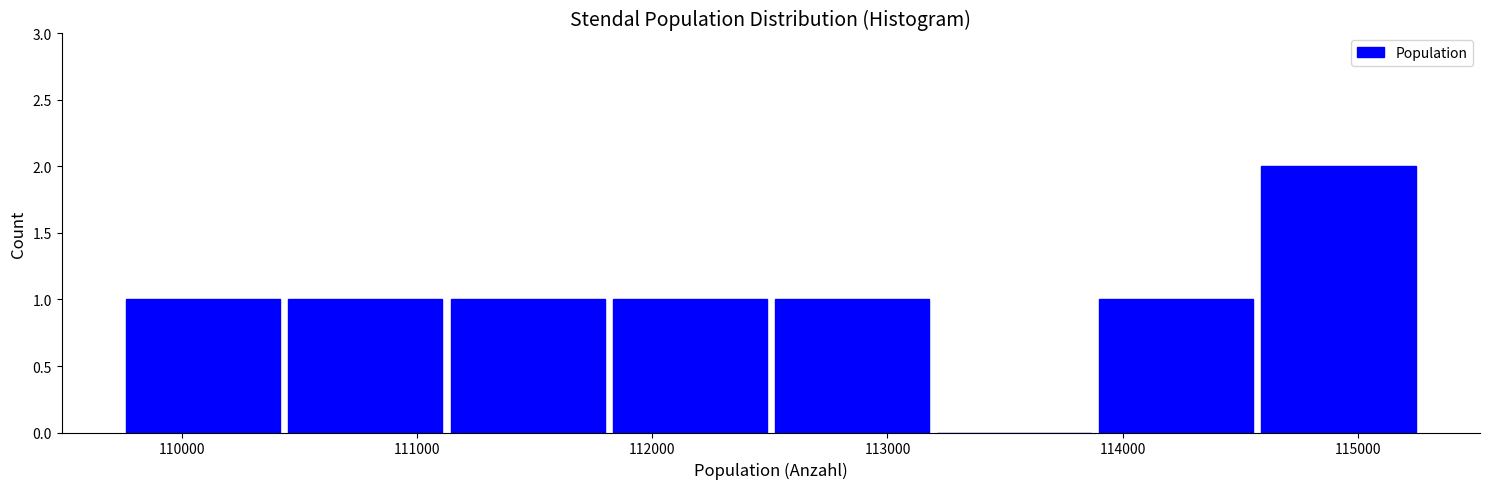

Which range on the x-axis has the tallest bar?

114600 to 115300